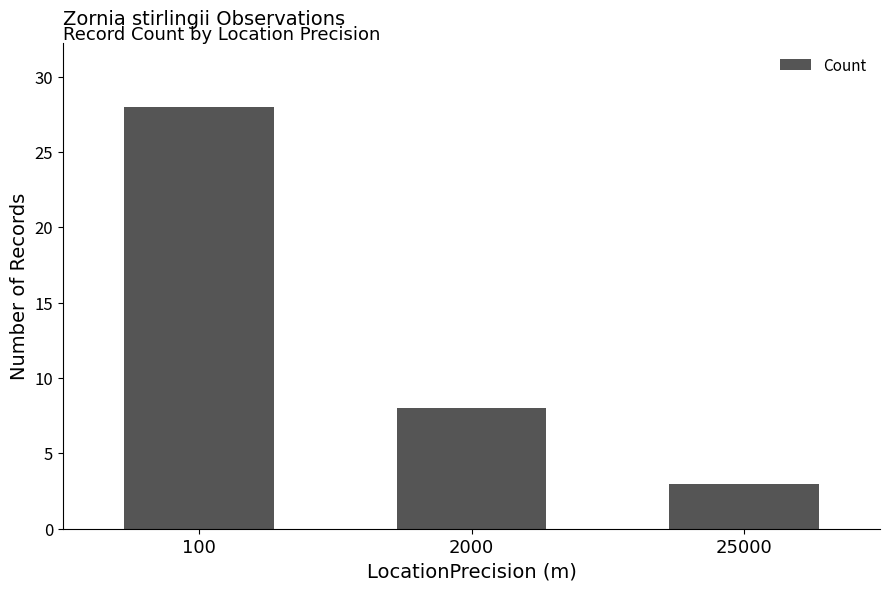

What is the average value?

13